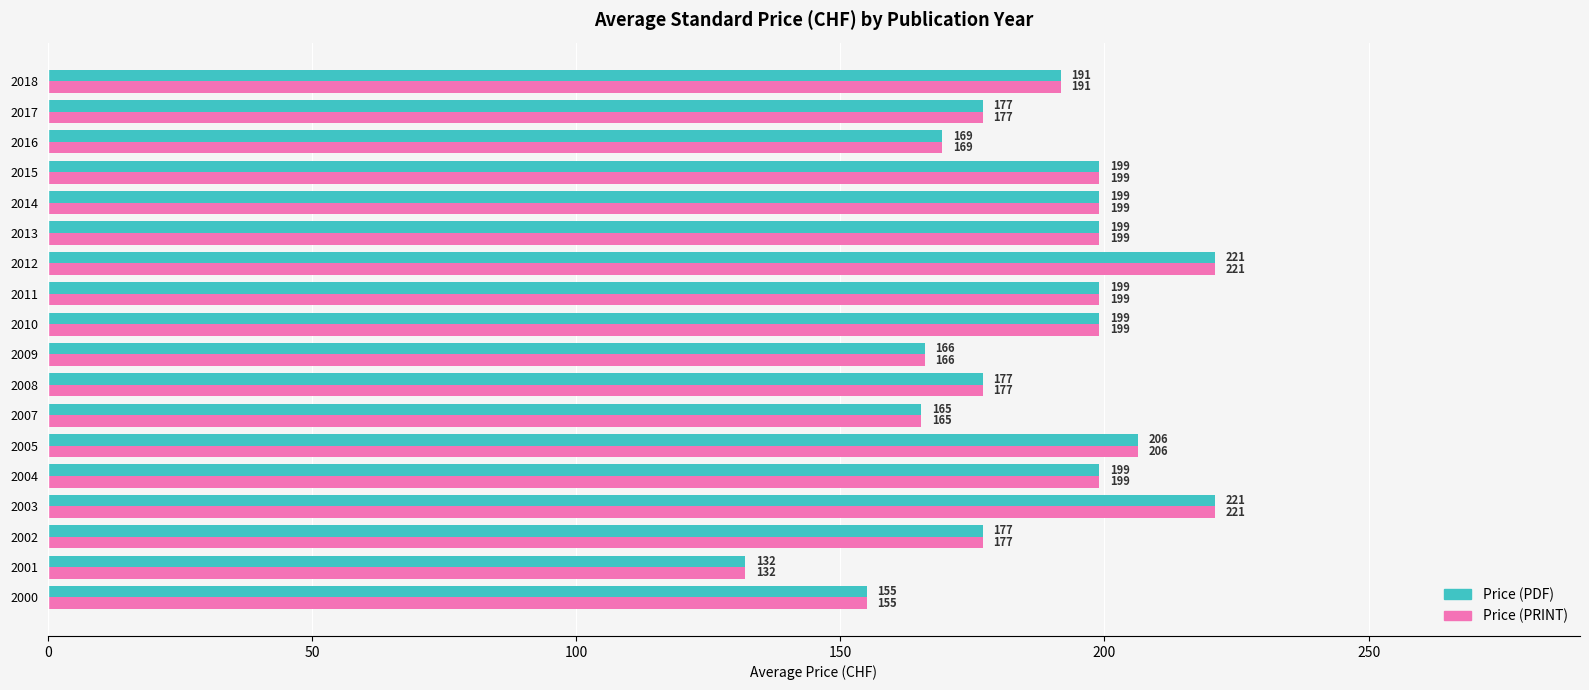

What is the approximate value of Price (PDF) at 2008?

177.0